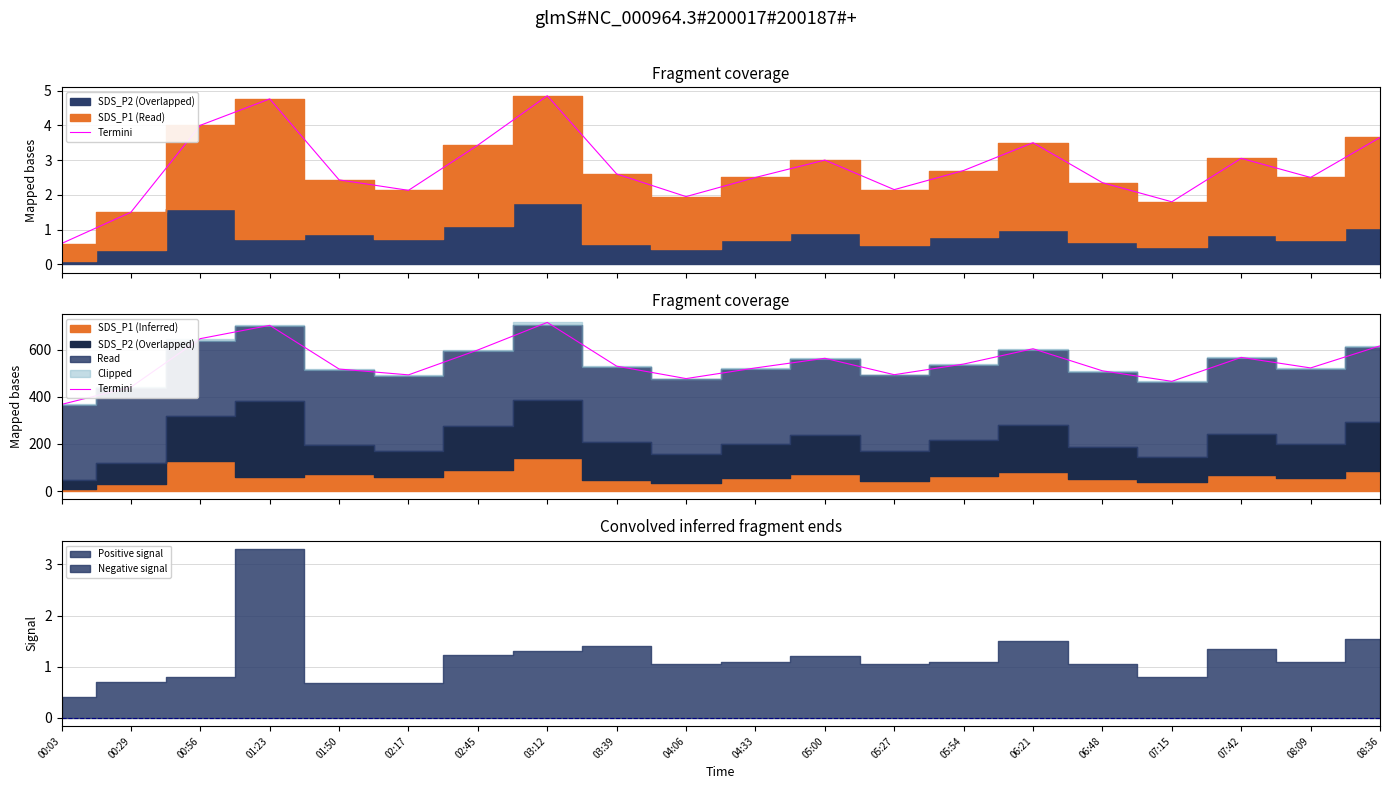

What is the label of the 5th point from the left?

01:50